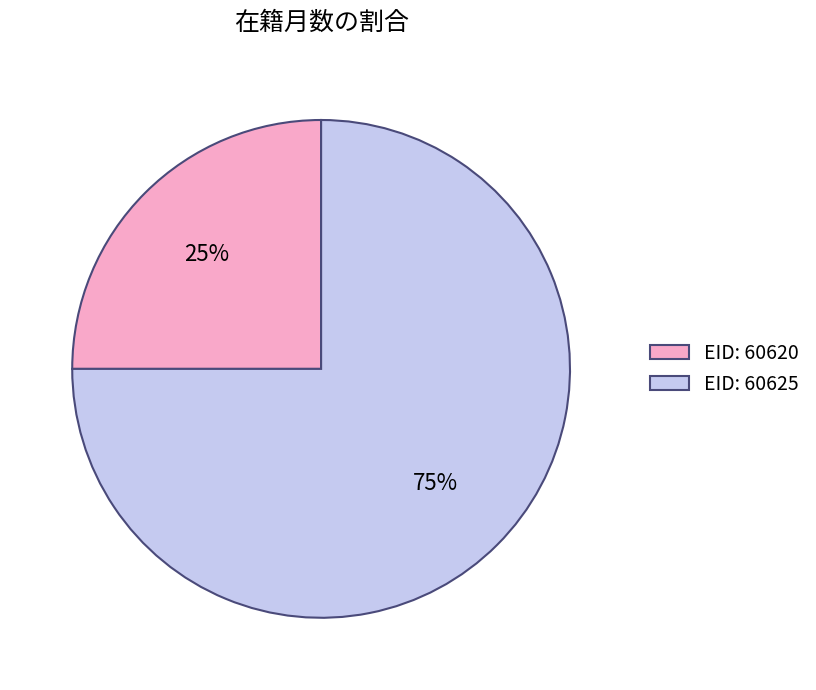

To the nearest percent, what portion does EID: 60625 represent?

75%